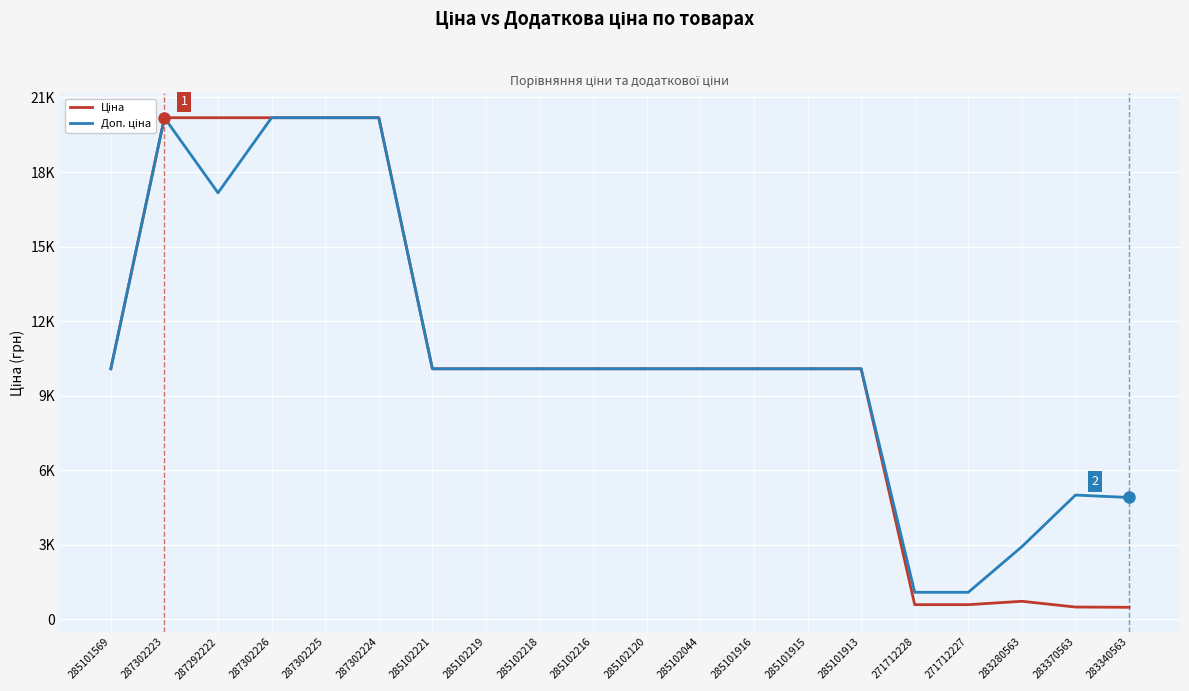

What is the sum of the Ціна values at 285101916 and 283340563?

10576.6